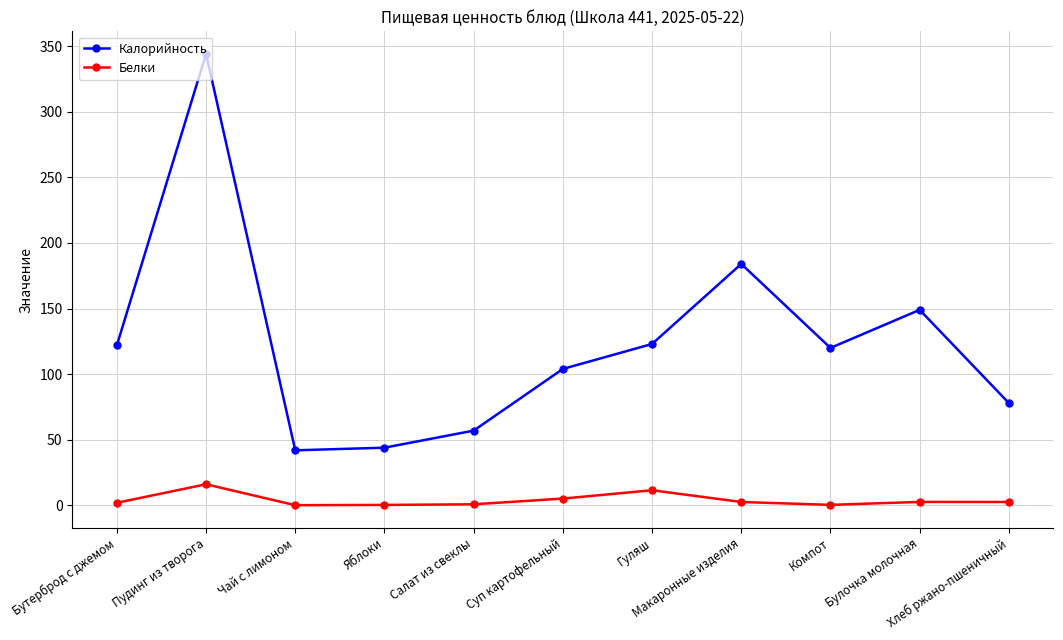

What is the value of the Белки point at the 7th from the left?

11.6